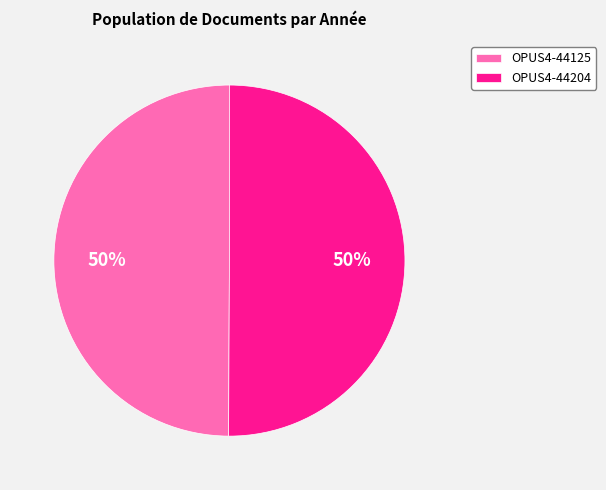

Is the sum of OPUS4-44125 and OPUS4-44204 greater than half?

Yes